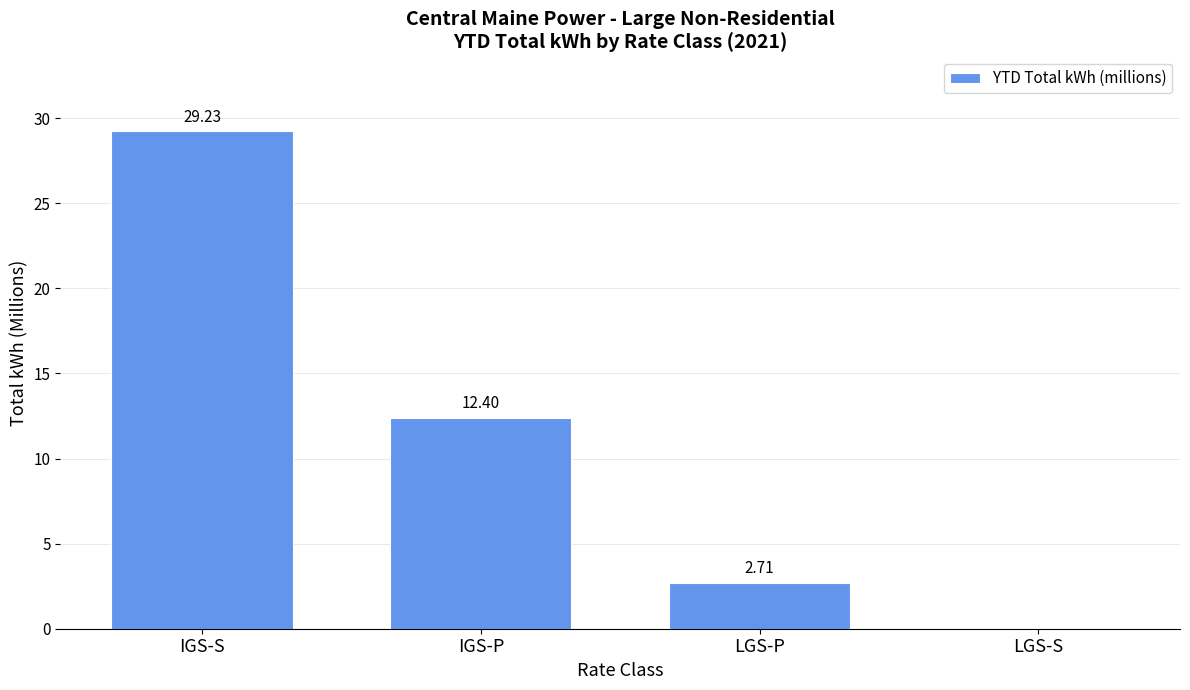

At which label does the data first exceed 12?

IGS-S